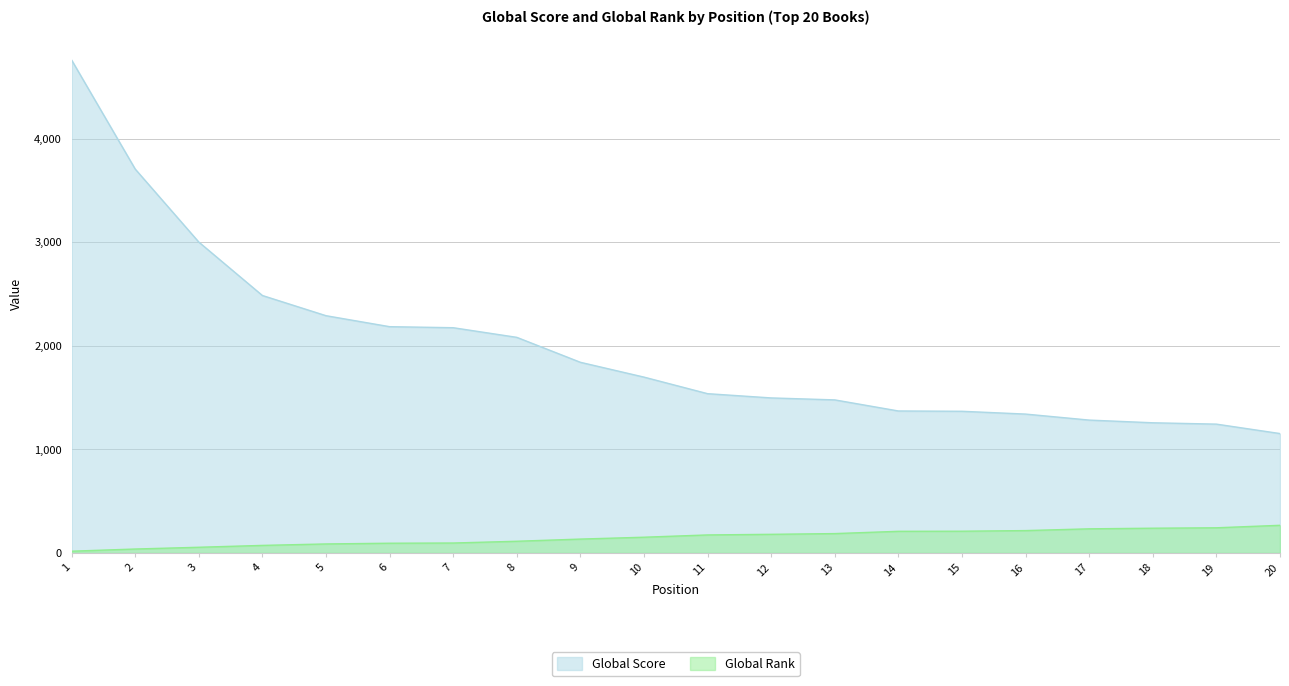

True or false: Global Rank has more than 0 interior local peaks.

False